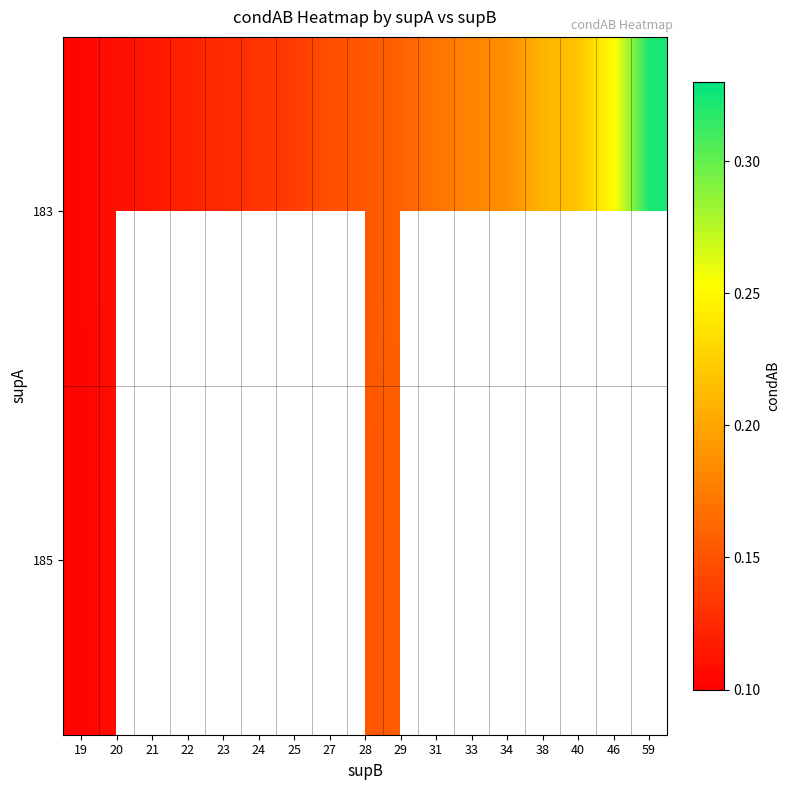

At how many categories does at least one series exceed 0?

17